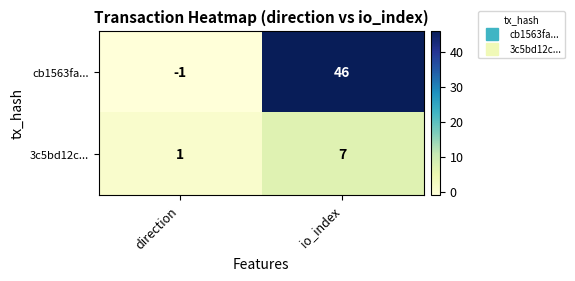

True or false: 3c5bd12c... has a value of 1 at direction.

True